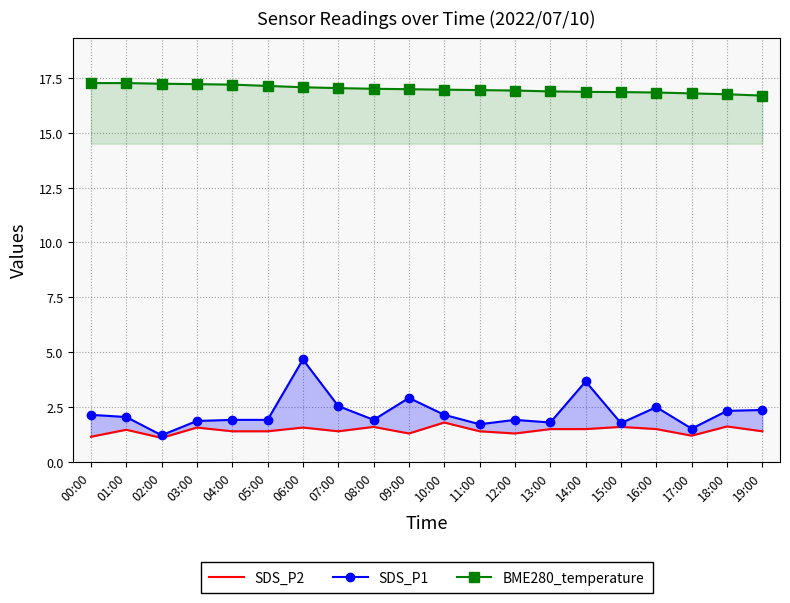

What is the difference between the SDS_P1 values at 16:00 and 18:00?

0.2